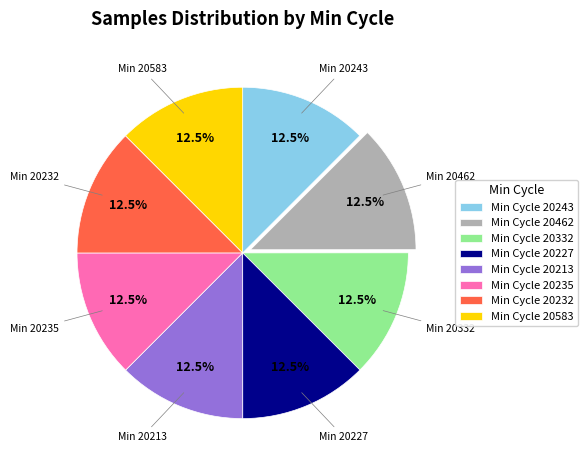

Combined, what portion of the pie is Min Cycle 20235 and Min Cycle 20462?

25.0%